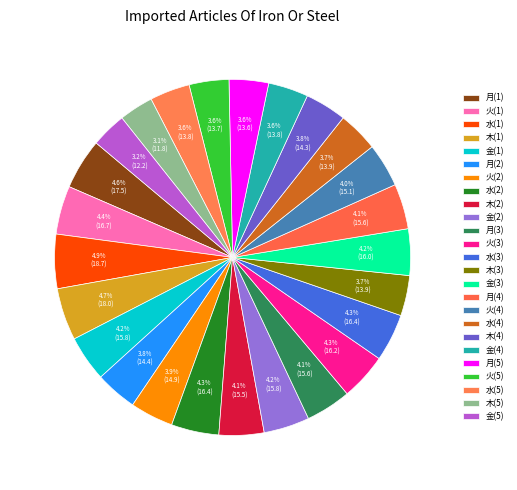

Does 金(4) represent more than half of the total?

No